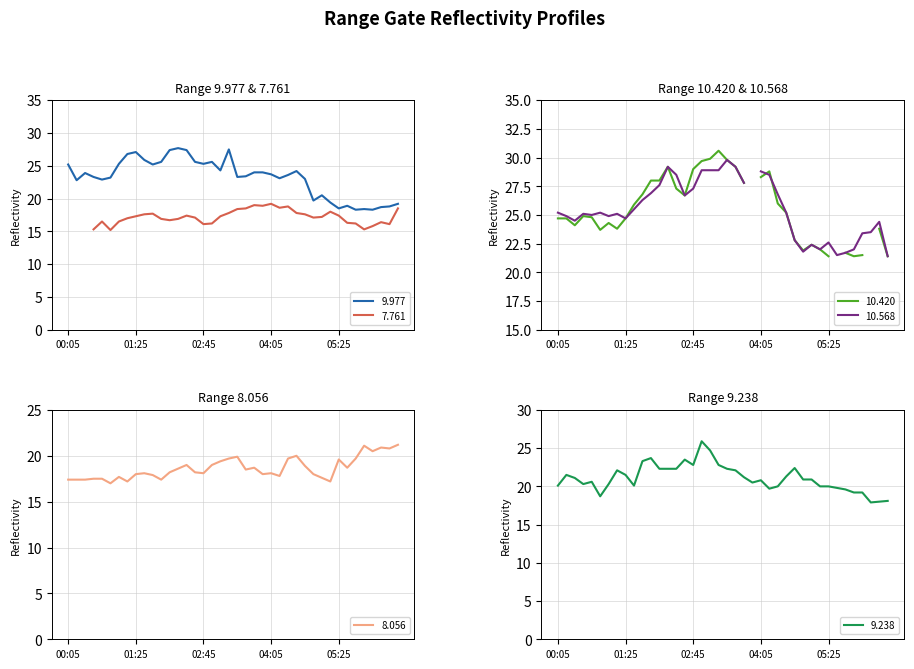

Is it true that 9.977 equals 18.9 at 2006/06/29 05:35?

True